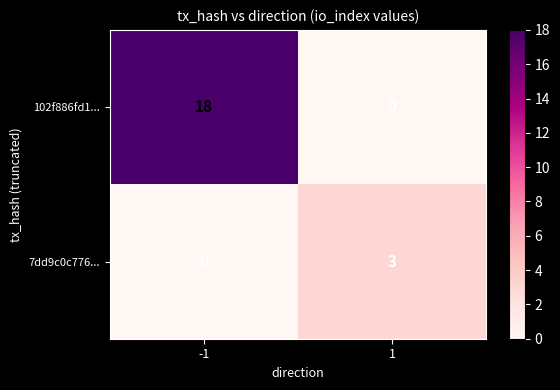

What is the greatest value displayed?

18